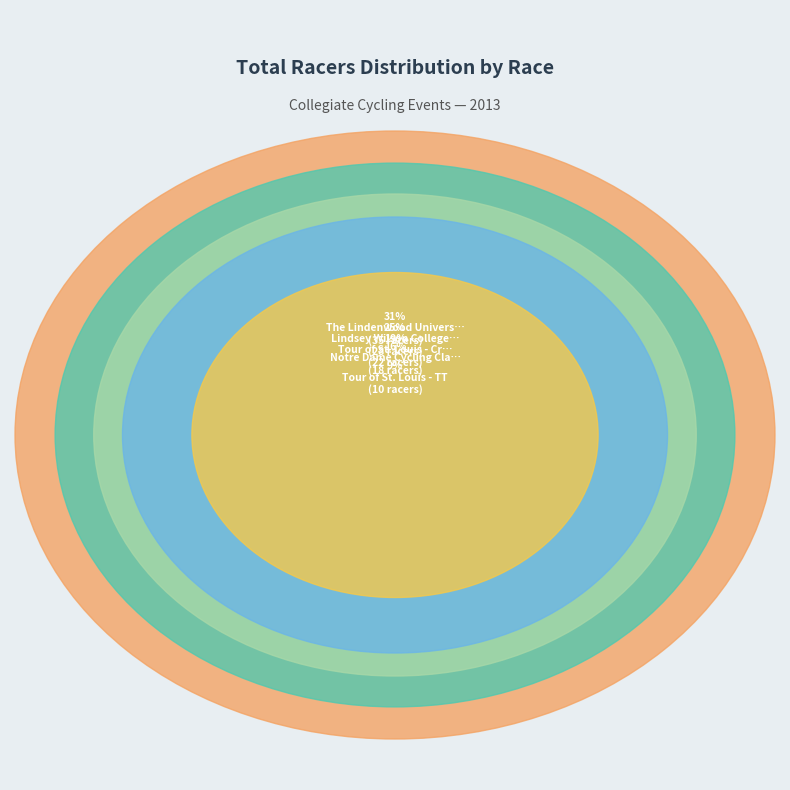

True or false: Tour of St. Louis - Crit accounts for 19% of the total.

True